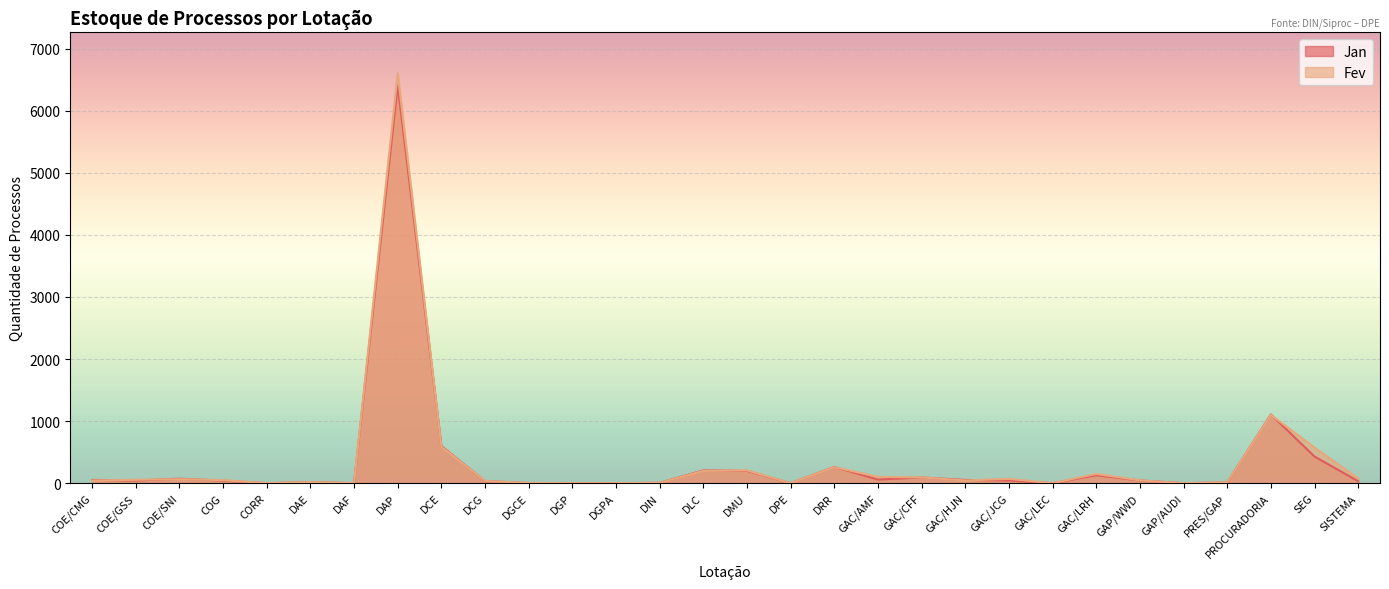

True or false: Jan and Fev intersect in this chart.

True